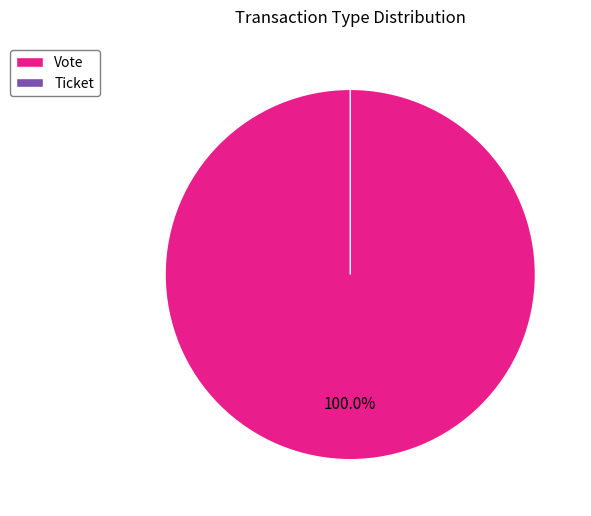

True or false: Ticket accounts for 8% of the total.

False